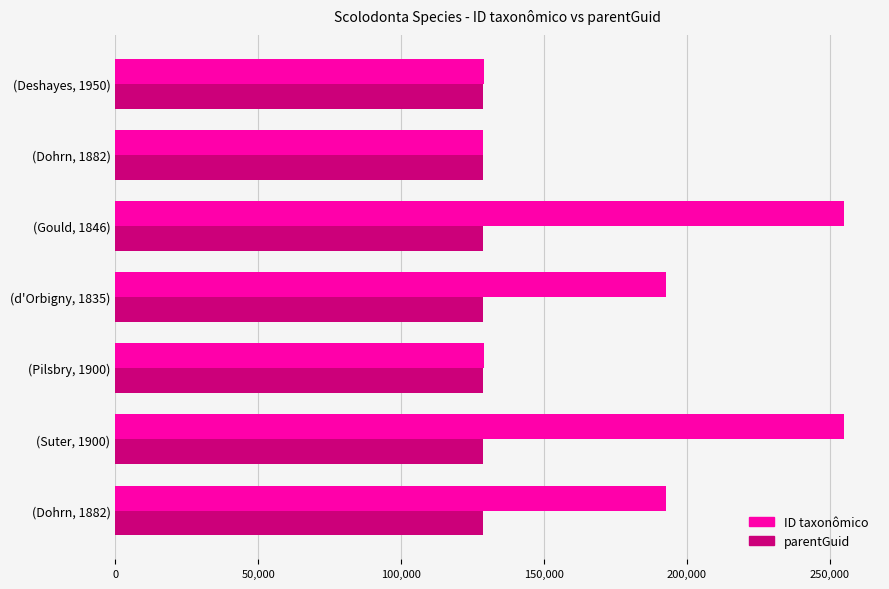

How many series are shown in this chart?

2